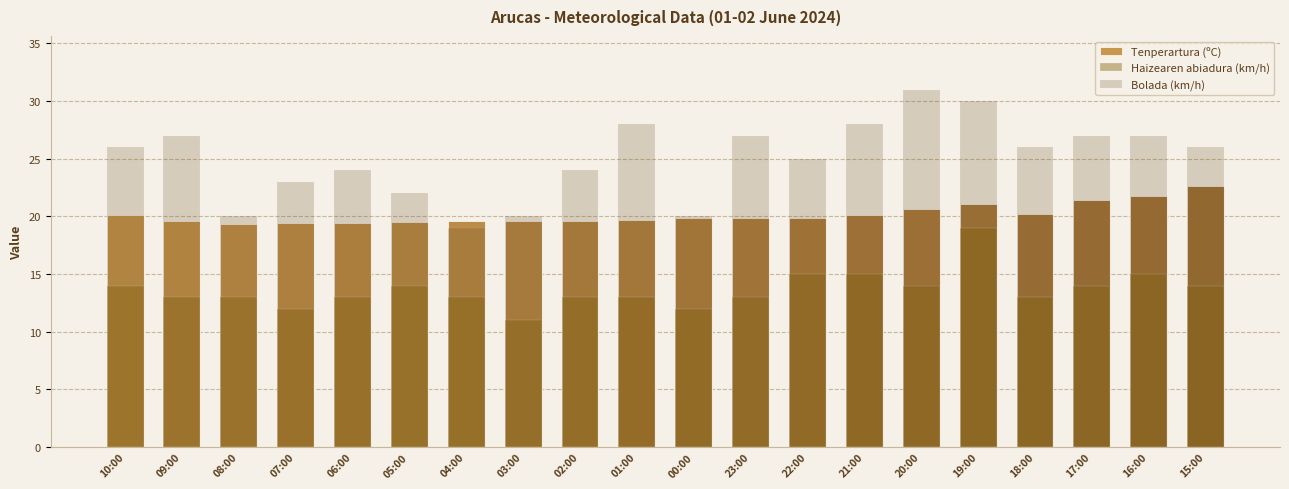

Between 05:00 and 03:00, which series saw the biggest shift?

Haizearen abiadura (km/h)